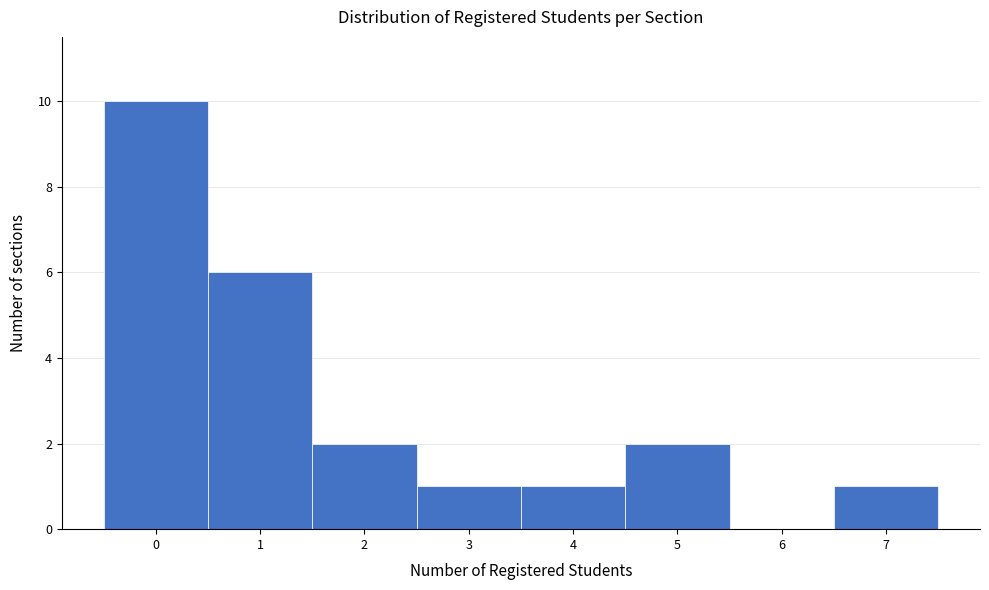

Reading right to left, extract all data points from this chart.

7=1	6=0	5=2	4=1	3=1	2=2	1=6	0=10